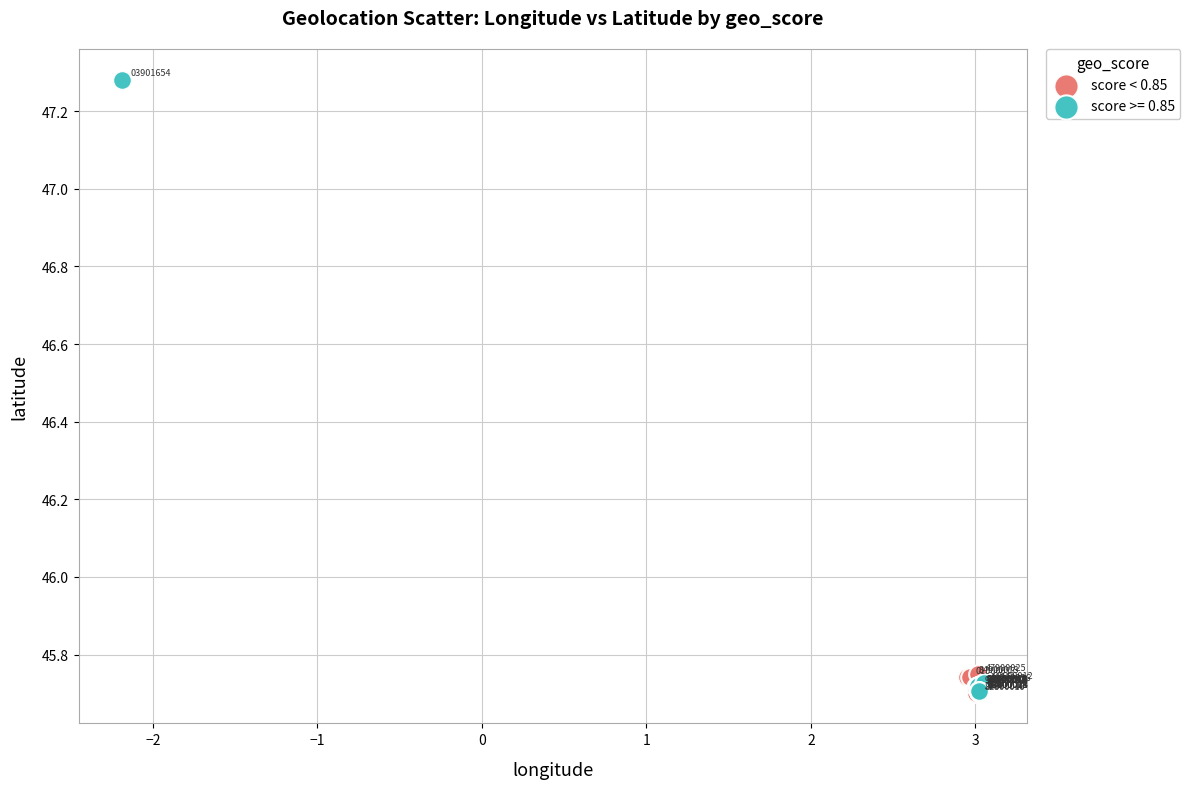

Which series contains the highest Y value?

score >= 0.85